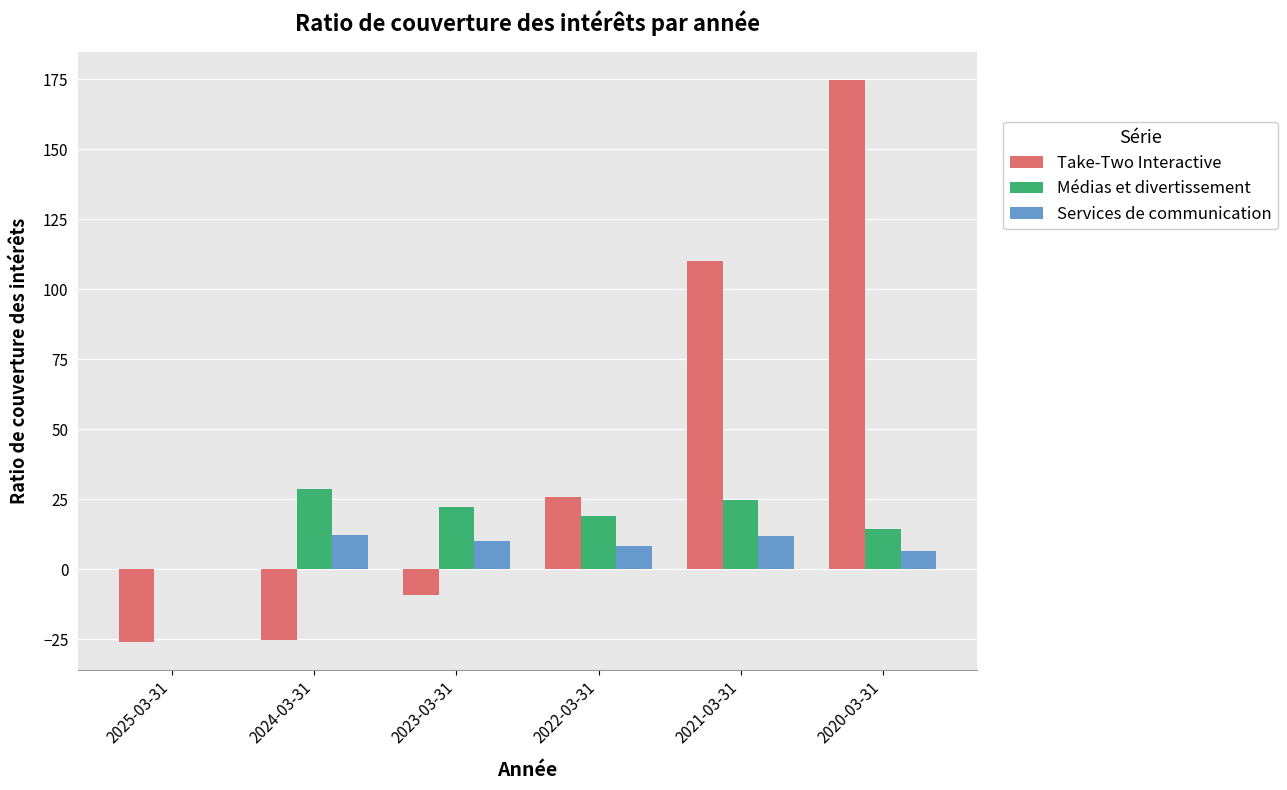

What is the sum of the Services de communication values at 2023-03-31 and 2022-03-31?

18.6